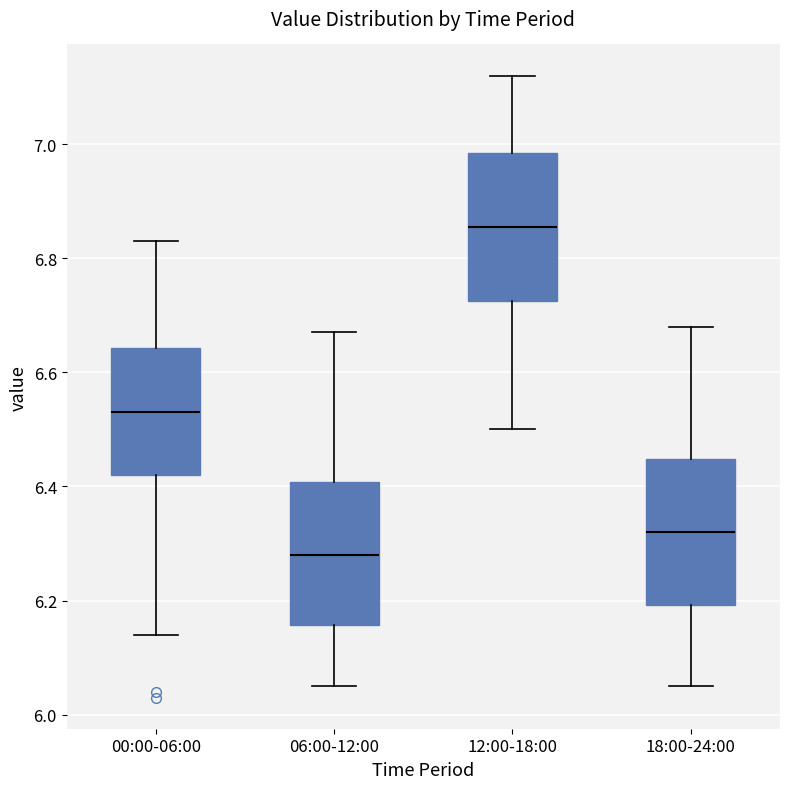

Reading left to right, transcribe this box plot: for each box, give where its median line is, the range the box spans, and where its two whiskers end, as read against the y-axis. The values are not printed on the chart, so give them approximately, as read against the axis.

00:00-06:00: median 6.54, box 6.42 to 6.64, whiskers 6.14 to 6.84
06:00-12:00: median 6.28, box 6.16 to 6.40, whiskers 6.06 to 6.68
12:00-18:00: median 6.86, box 6.72 to 6.98, whiskers 6.50 to 7.12
18:00-24:00: median 6.32, box 6.20 to 6.44, whiskers 6.06 to 6.68